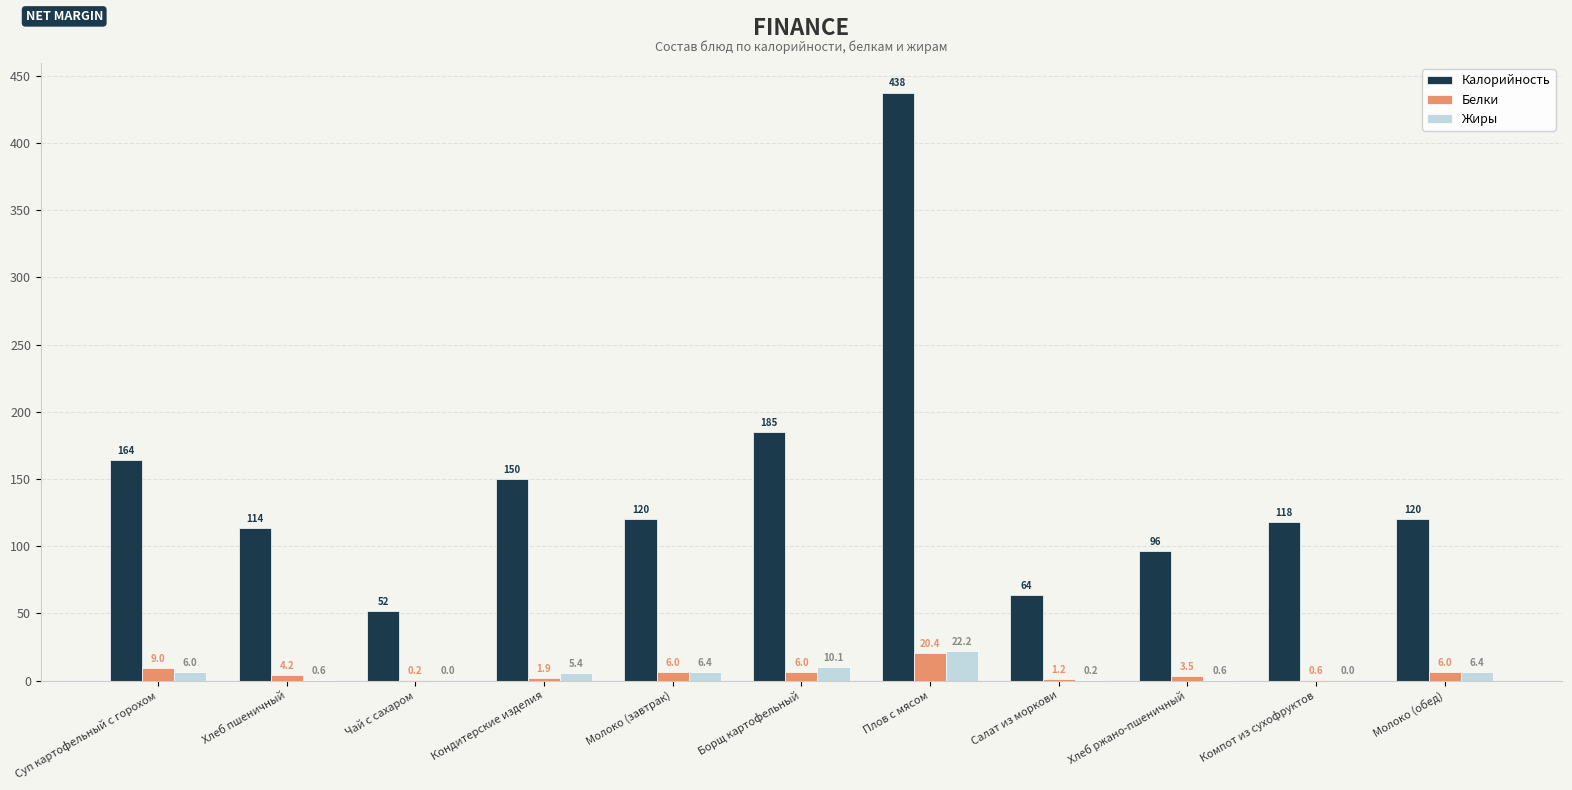

What is the maximum value shown in the chart?

437.5